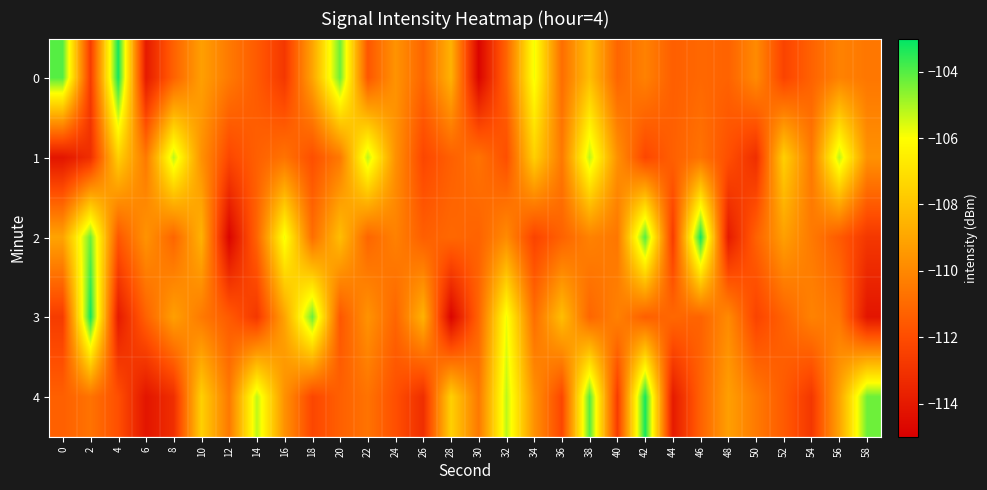

At how many categories does at least one series exceed -110?

26